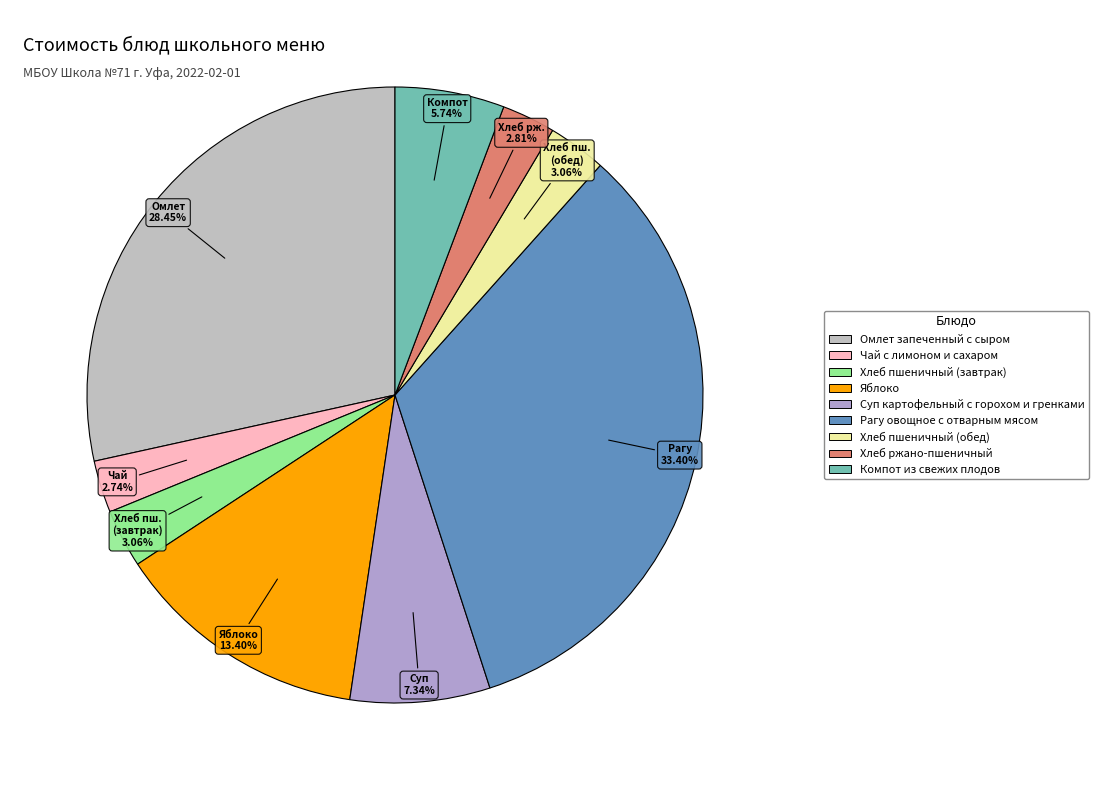

Combined, do Суп картофельный с горохом и гренками and Хлеб пшеничный (обед) account for over 50%?

No